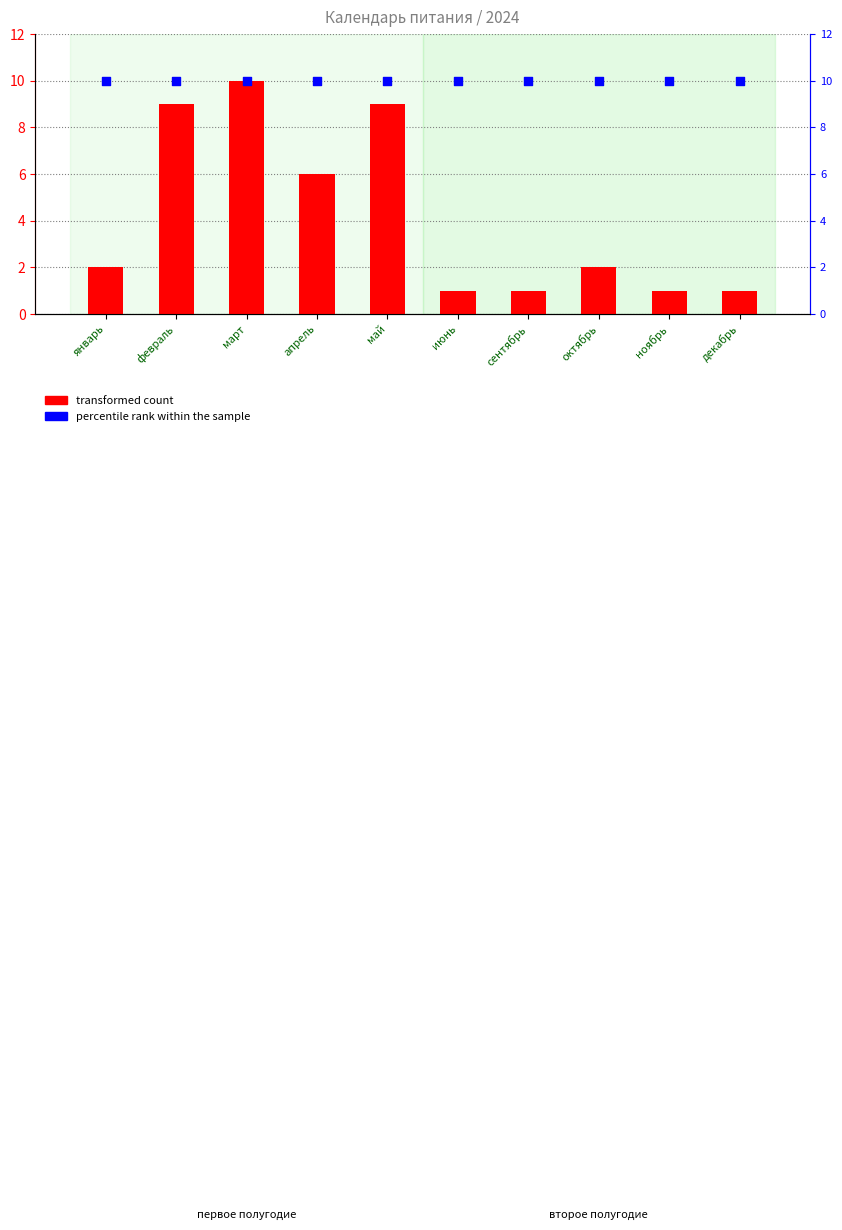

Which series reaches the minimum Y coordinate?

transformed count